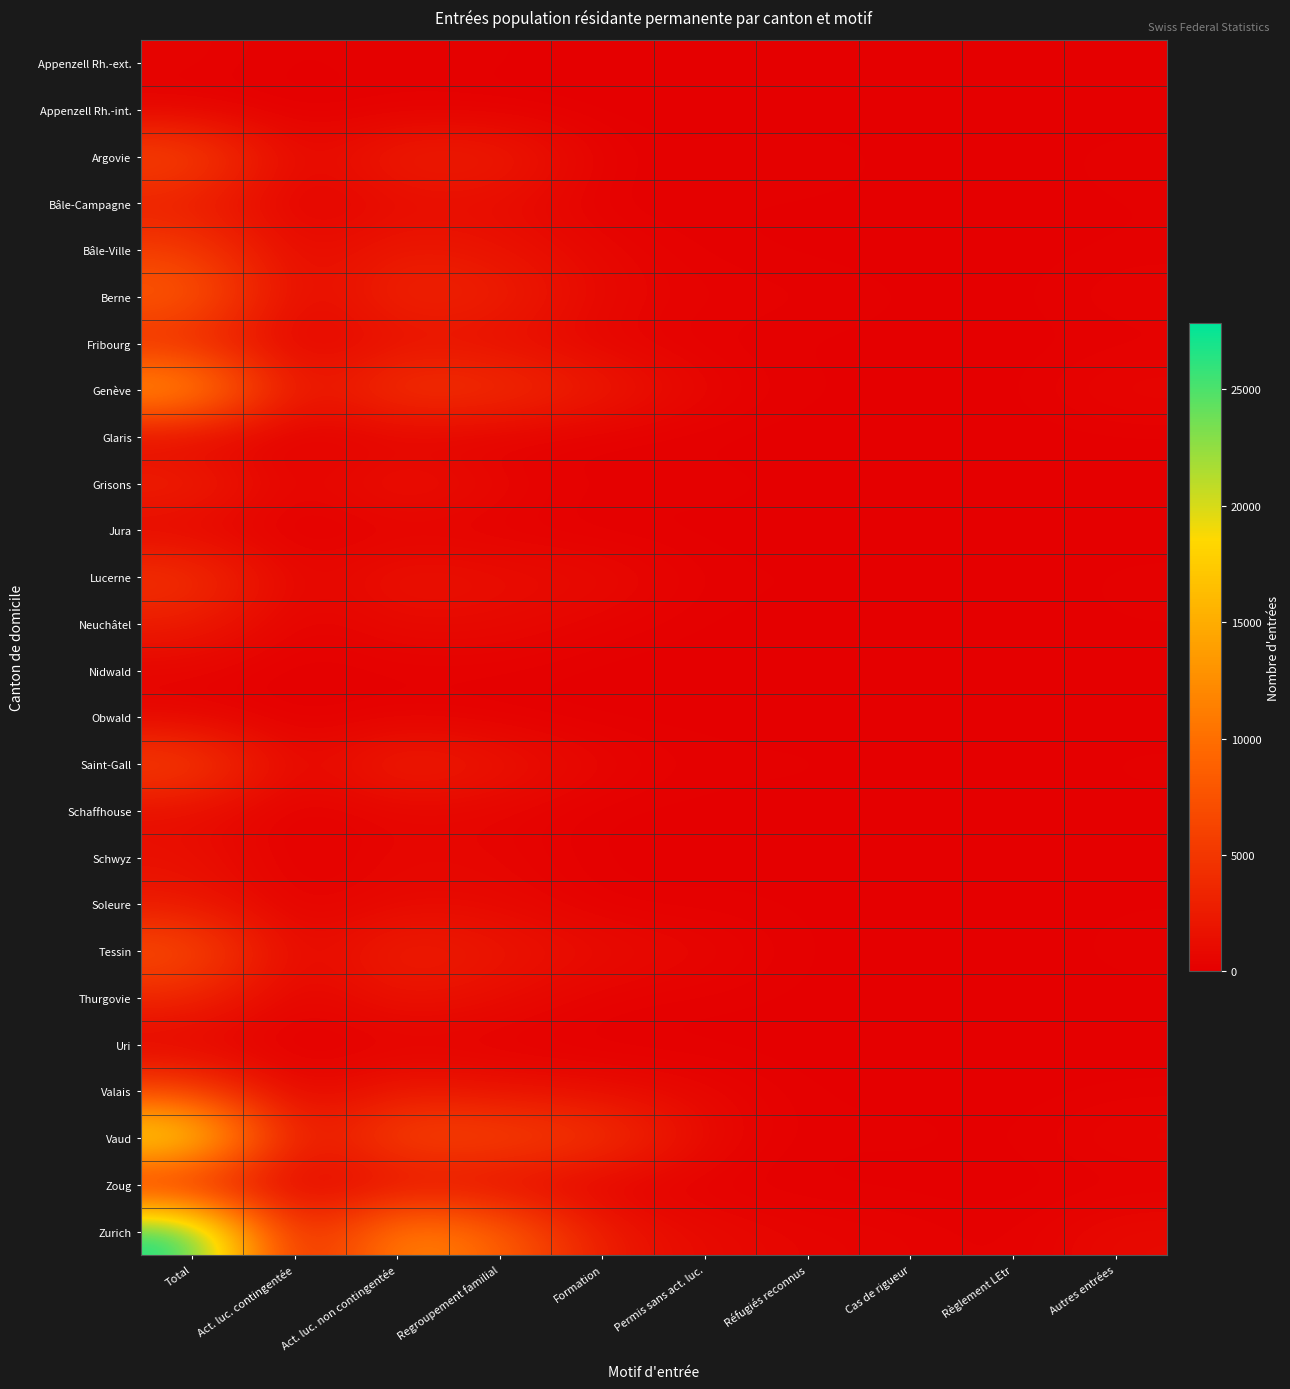

Which series has the widest spread of values?

Zurich